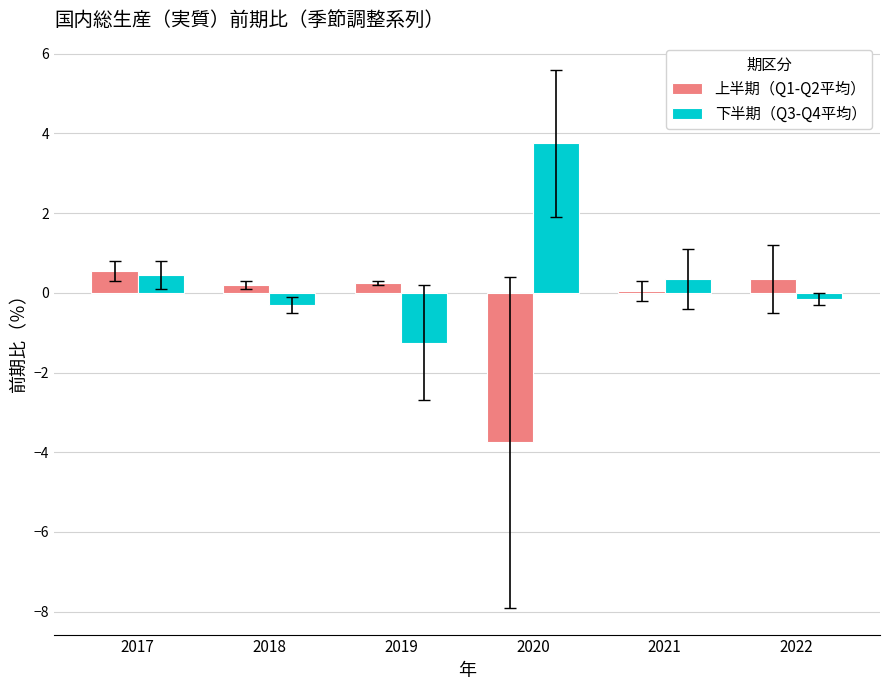

What is the sum of the 上半期（Q1-Q2平均） values at 2017 and 2020?

-3.2